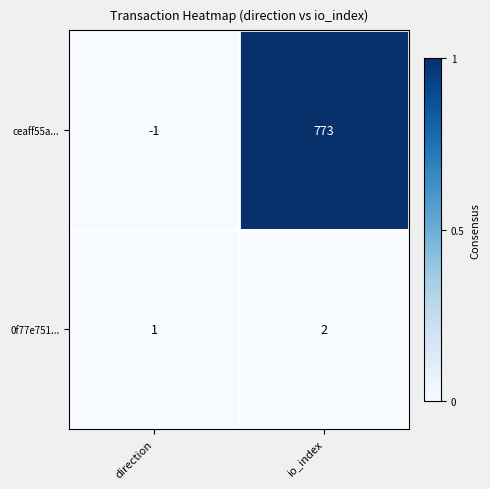

Is the value of ceaff55a... at direction greater than the value of 0f77e751... at io_index?

No